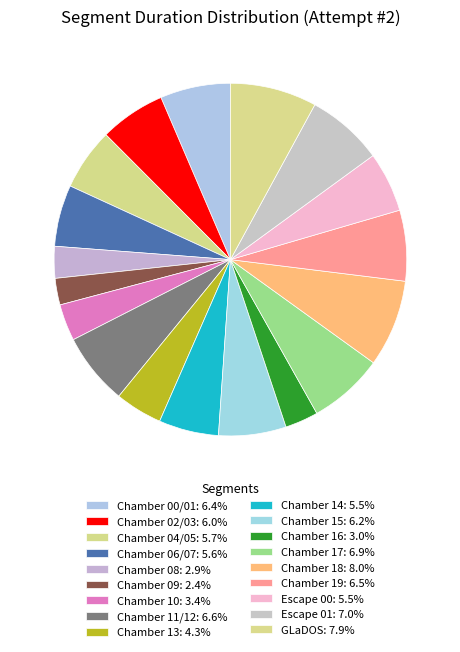

To the nearest percent, what is the difference between the largest and smallest slice percentages?

6%